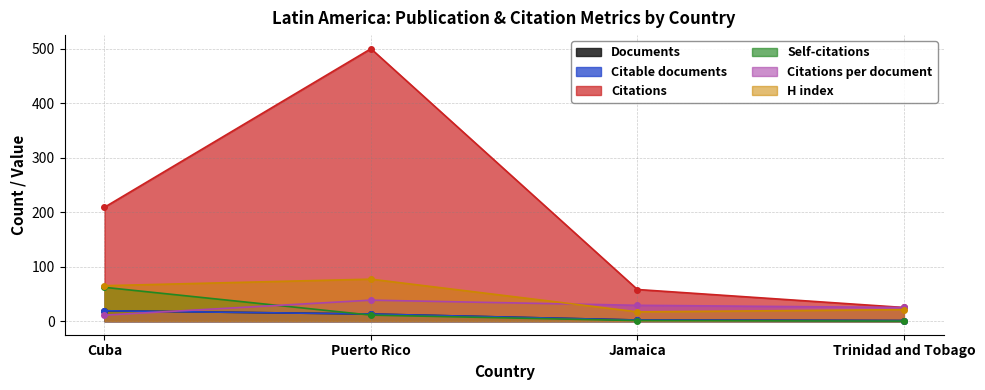

Which label corresponds to the smallest value in the chart?

Trinidad and Tobago